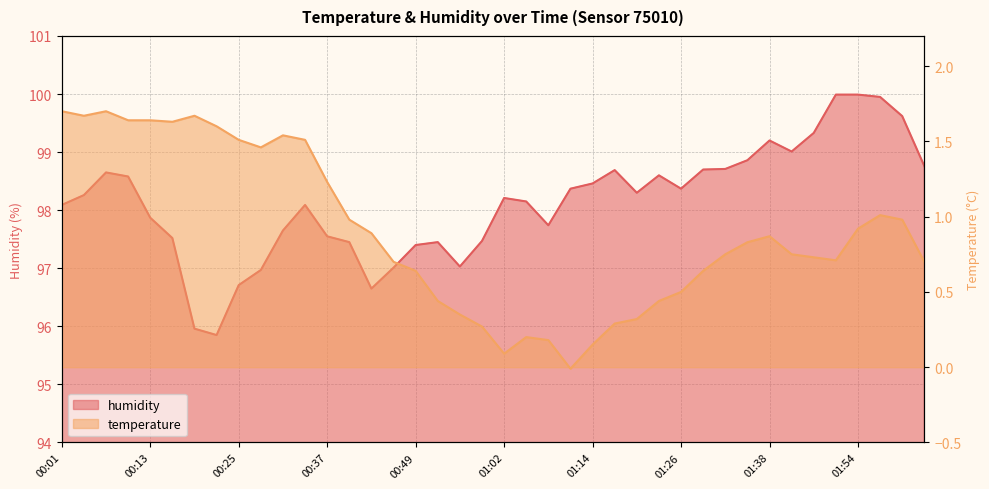

True or false: the data shows 152.5 at 00:07.

False